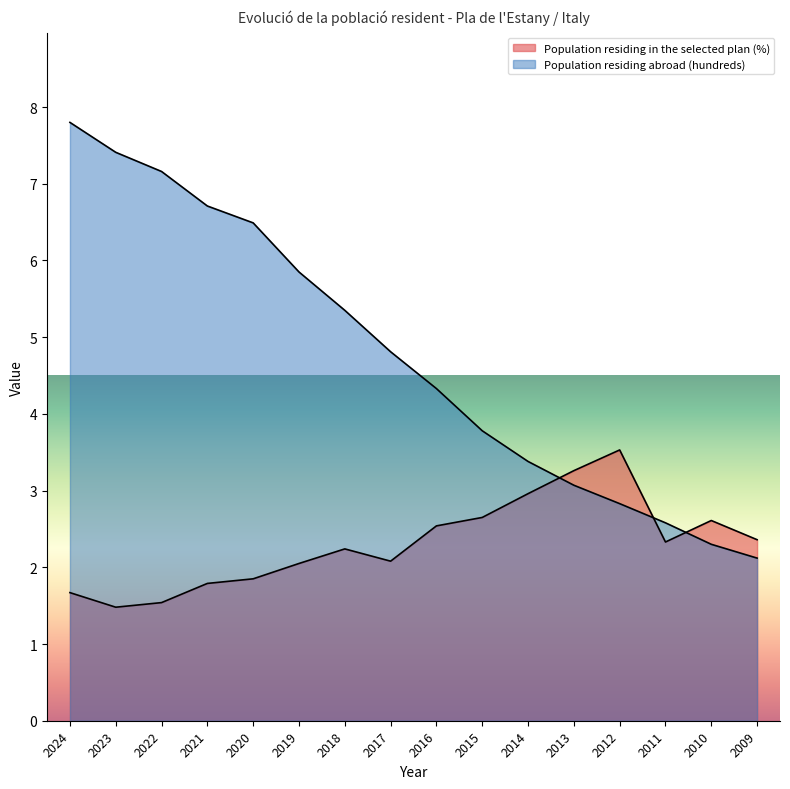

What is the difference between the Population residing in the selected plan (%) values at 2023 and 2013?

1.8